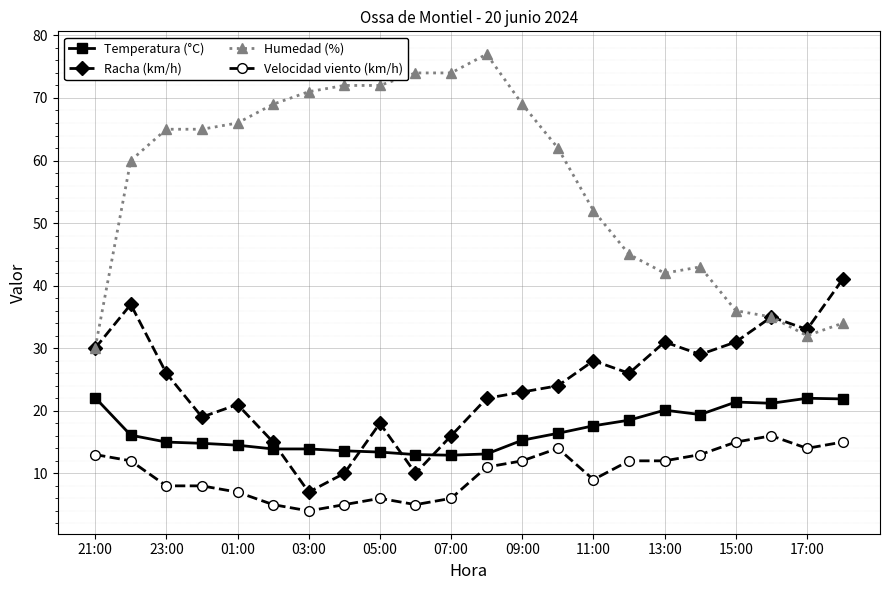

True or false: Velocidad viento (km/h) has more than 1 points higher than both neighbors.

True